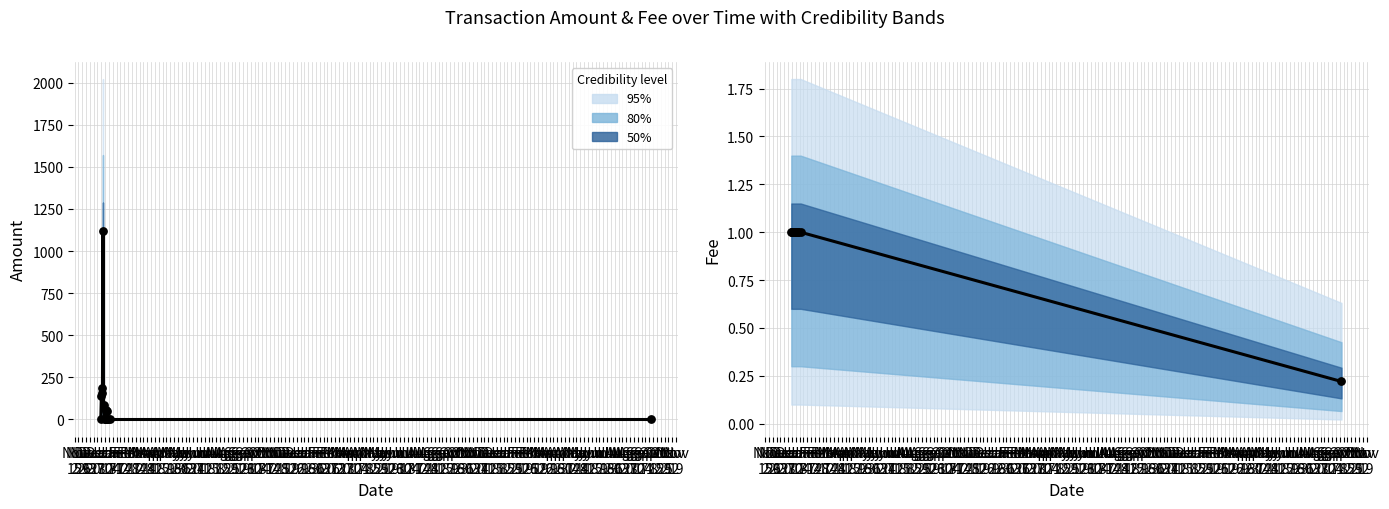

At how many categories does at least one series exceed 542?

1